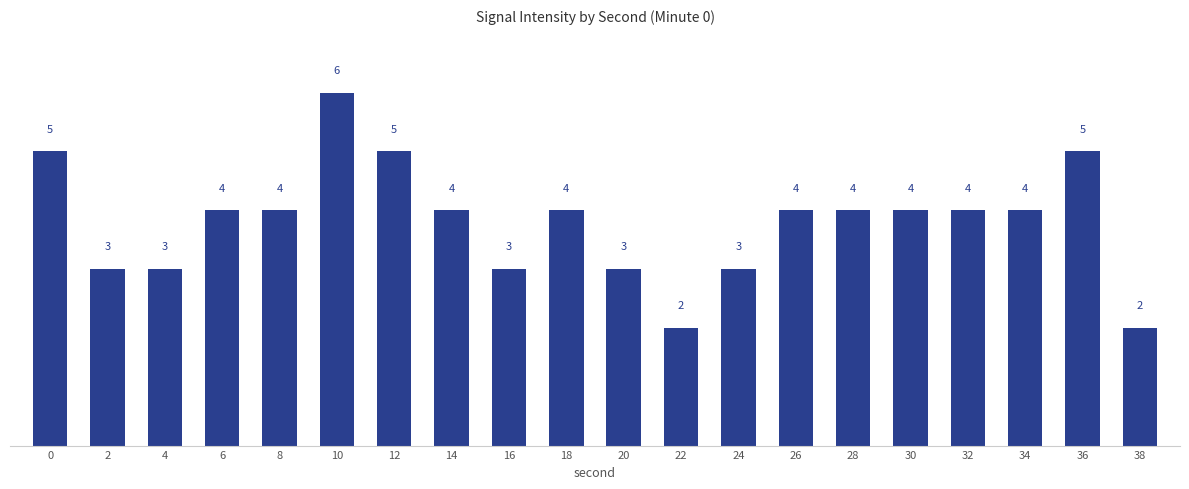

What is the change in value from 0 to 20?

-2